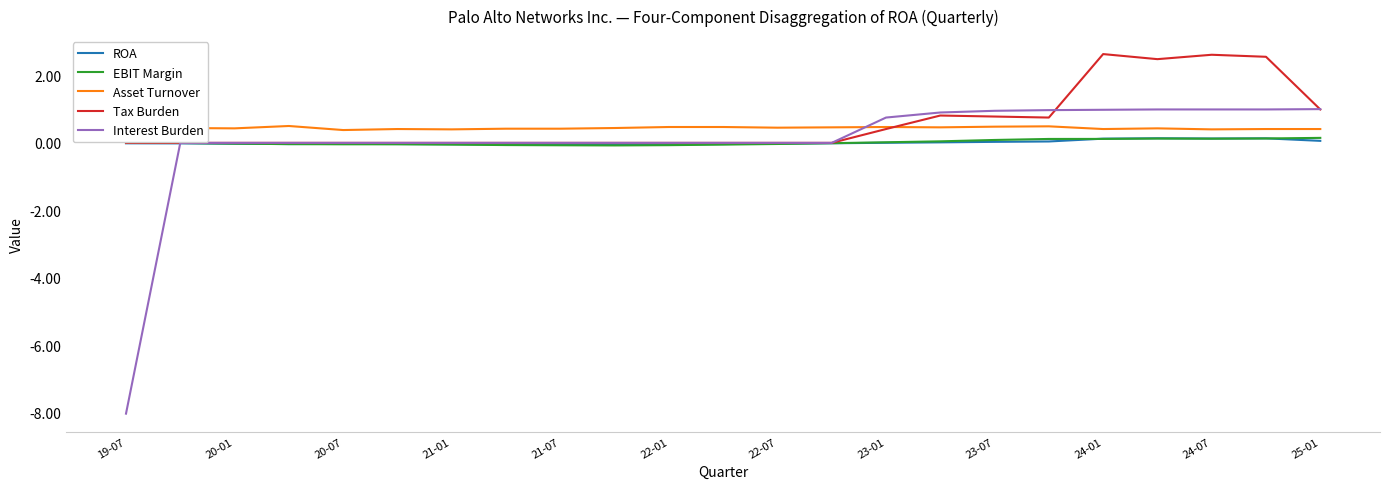

Which series has the largest range (max minus min)?

Interest Burden